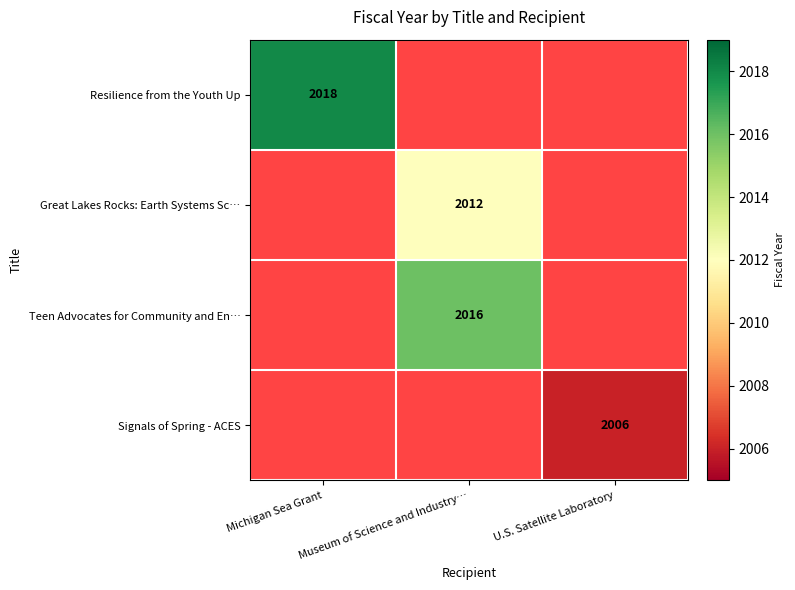

At how many categories does at least one series exceed 2014?

2